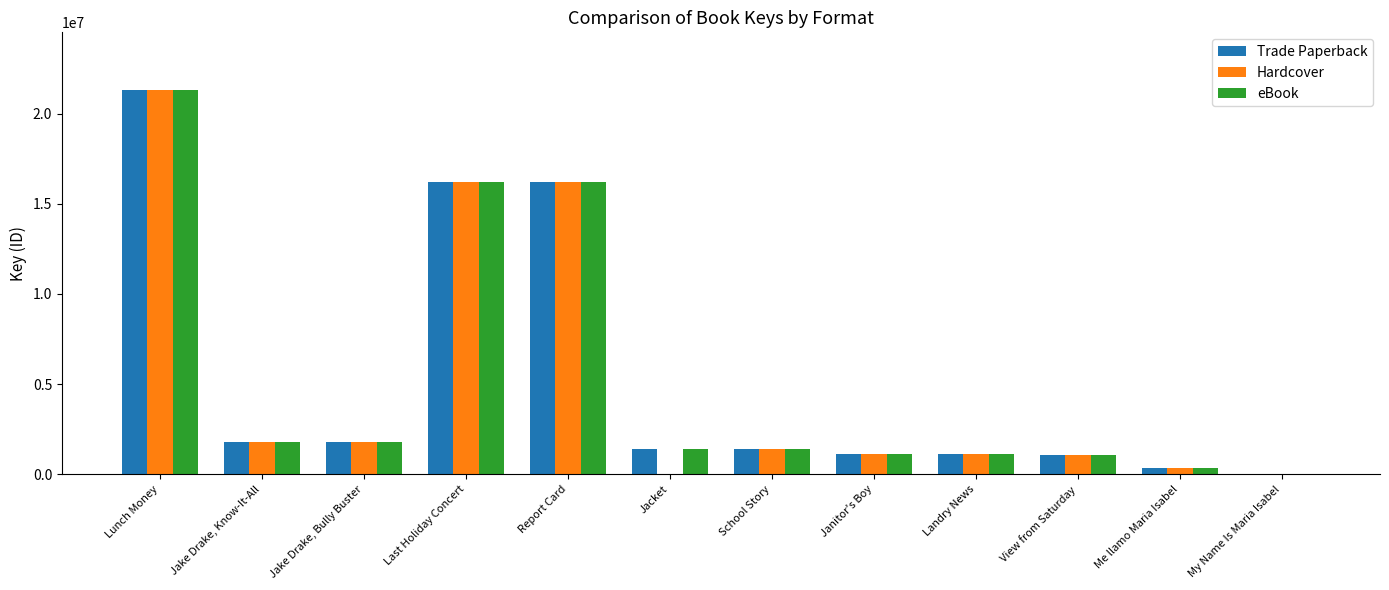

At which category is the sum across all series the highest?

Lunch Money